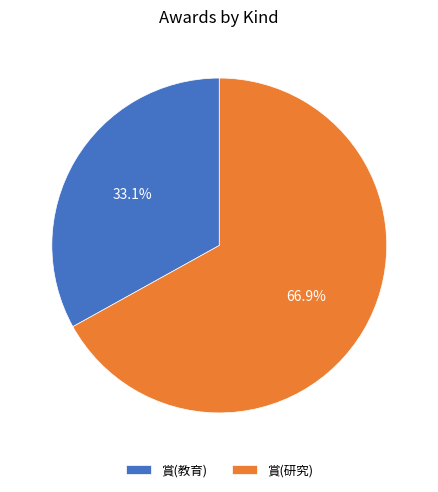

What is the ratio of the value at 賞(教育) to the value at 賞(研究)?

0.5